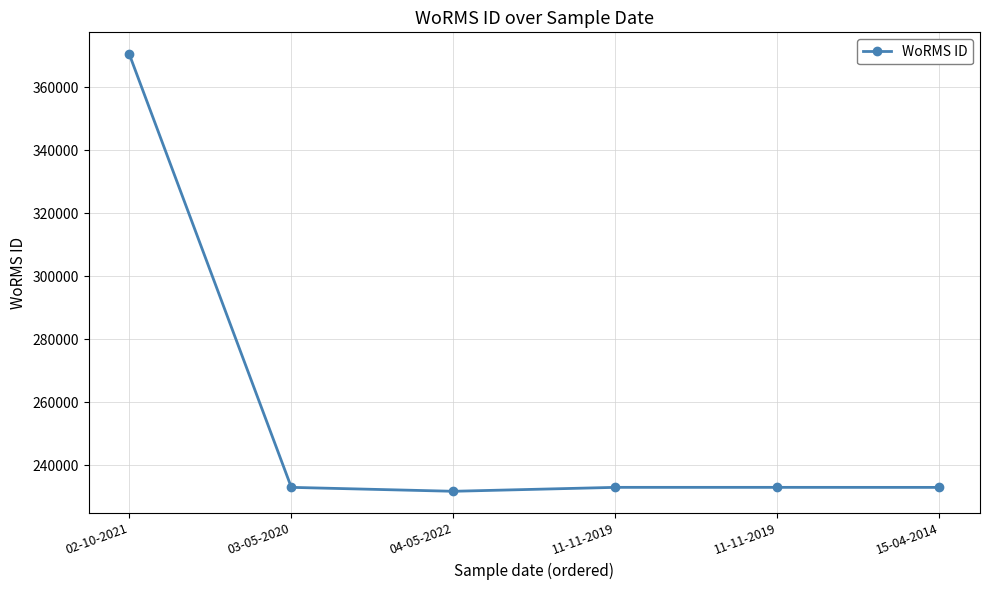

Count the number of data series in this chart.

1